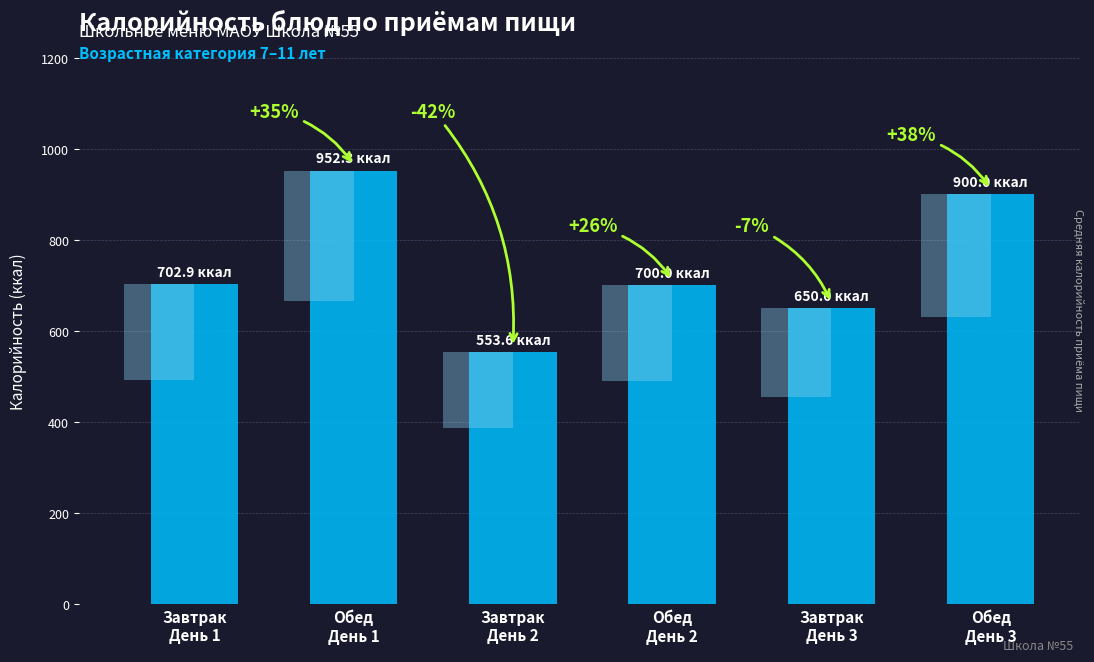

The value at Завтрак
День 3 is 1145.1. True or false?

False